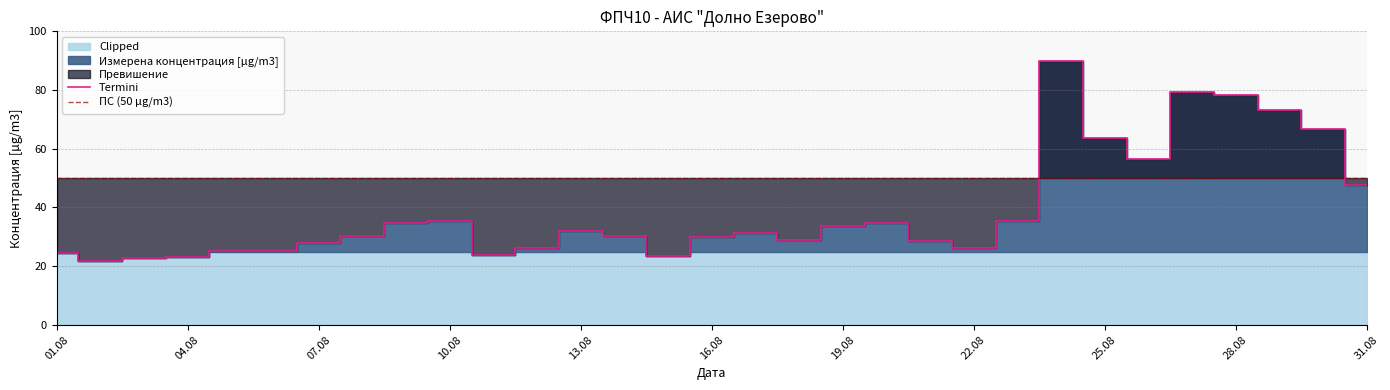

True or false: the data shows 18.0 at 2022-08-18.

False